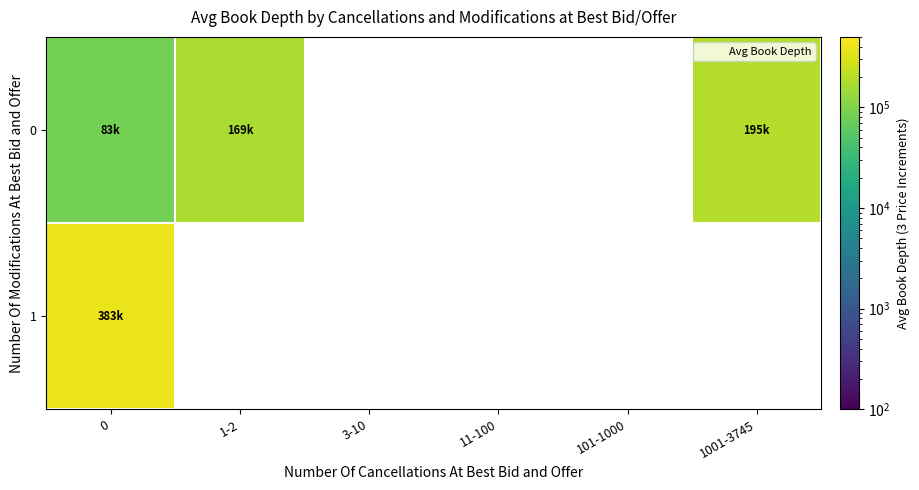

Reading left to right, transcribe all the data shown in this chart.

0: 0=83261.7	1-2=169044.7	3-10=0.0	11-100=0.0	101-1000=0.0	1001-3745=194985.5
1: 0=383264.3	1-2=0.0	3-10=0.0	11-100=0.0	101-1000=0.0	1001-3745=0.0